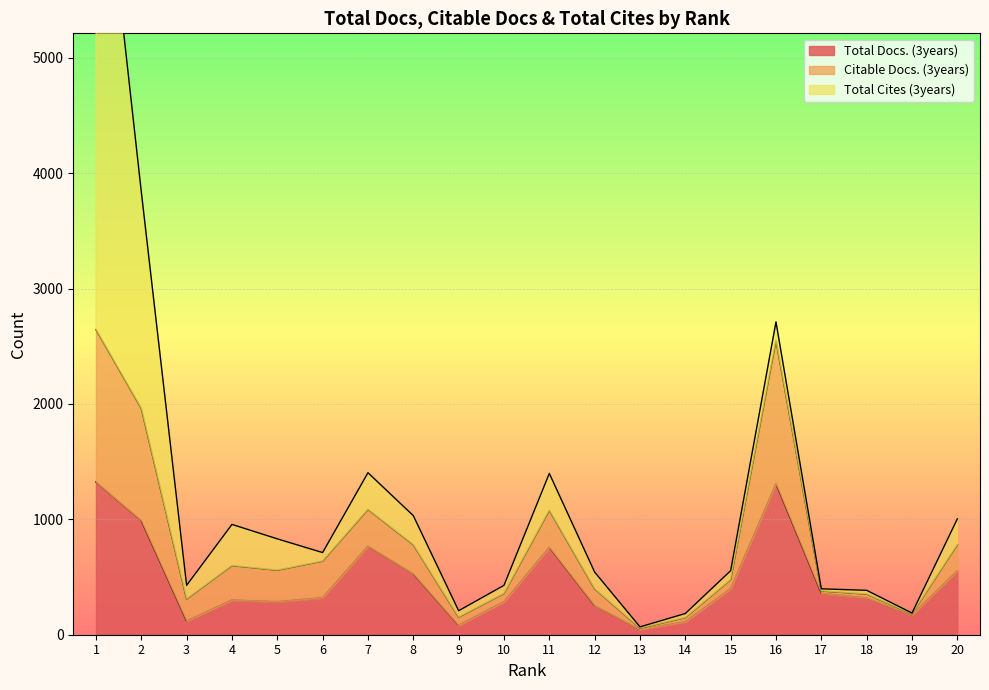

In Citable Docs. (3years), how many points are higher than both neighbors (excluding endpoints)?

5